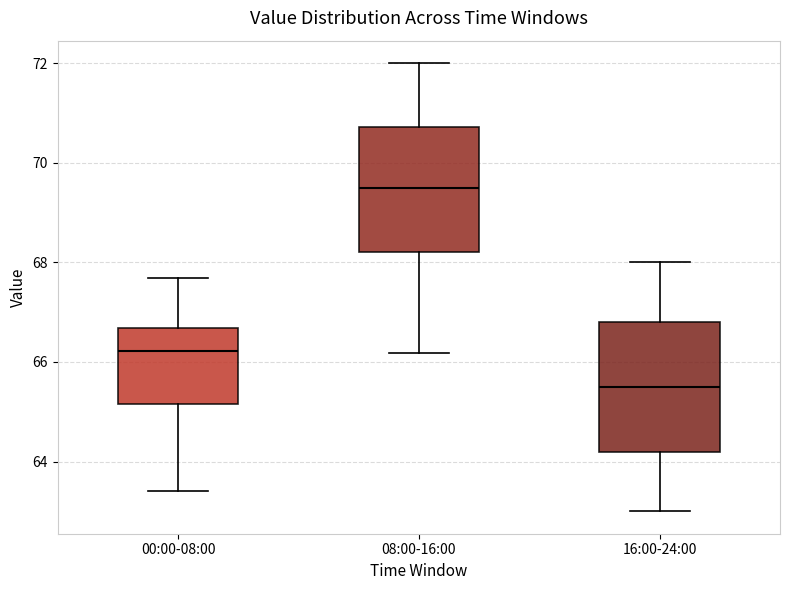

Reading left to right, read every box against the y-axis: the position of its median line, the range the box covers, and the ends of its whiskers. The values are not printed on the chart, so give them approximately, as read against the axis.

00:00-08:00: median 66.2, box 65.2 to 66.6, whiskers 63.4 to 67.6
08:00-16:00: median 69.6, box 68.2 to 70.8, whiskers 66.2 to 72.0
16:00-24:00: median 65.6, box 64.2 to 66.8, whiskers 63.0 to 68.0